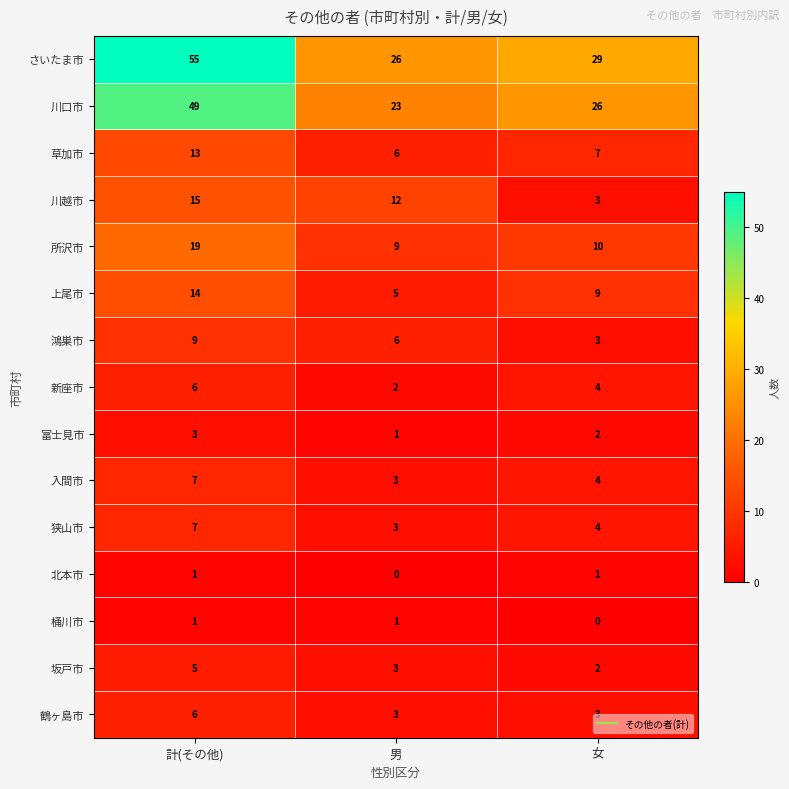

Rank the categories by 坂戸市 value from highest to lowest.

計(その他), 男, 女